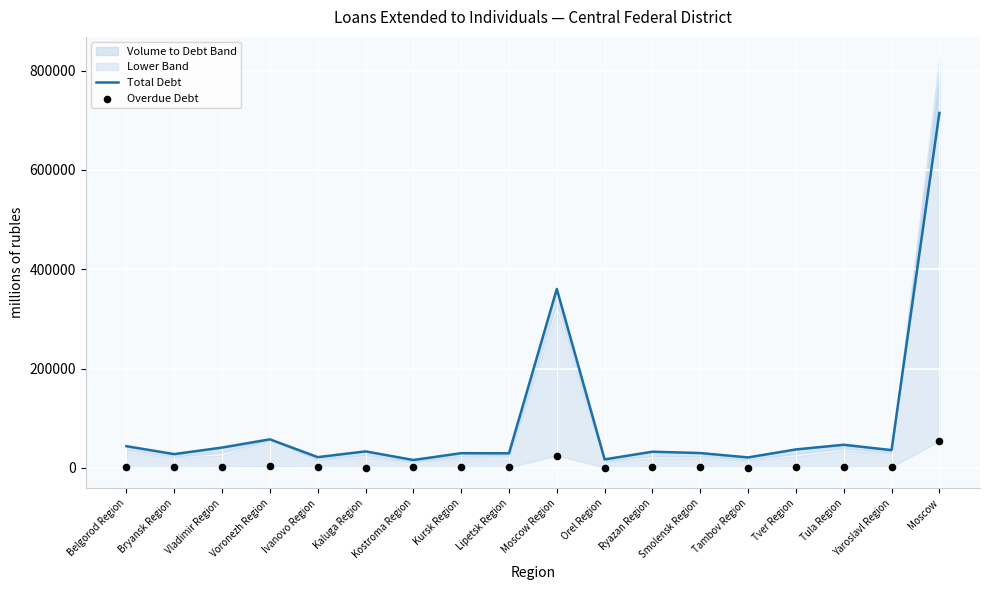

Which series has the largest total across all categories?

Total Debt